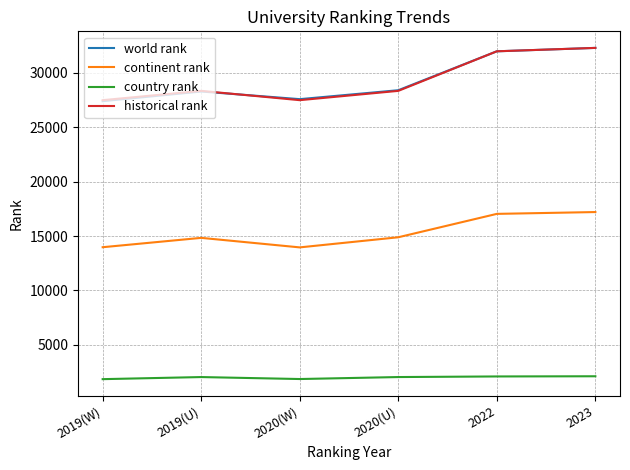

What is the spread (max minus min) of values at 2020(W)?

25712.0